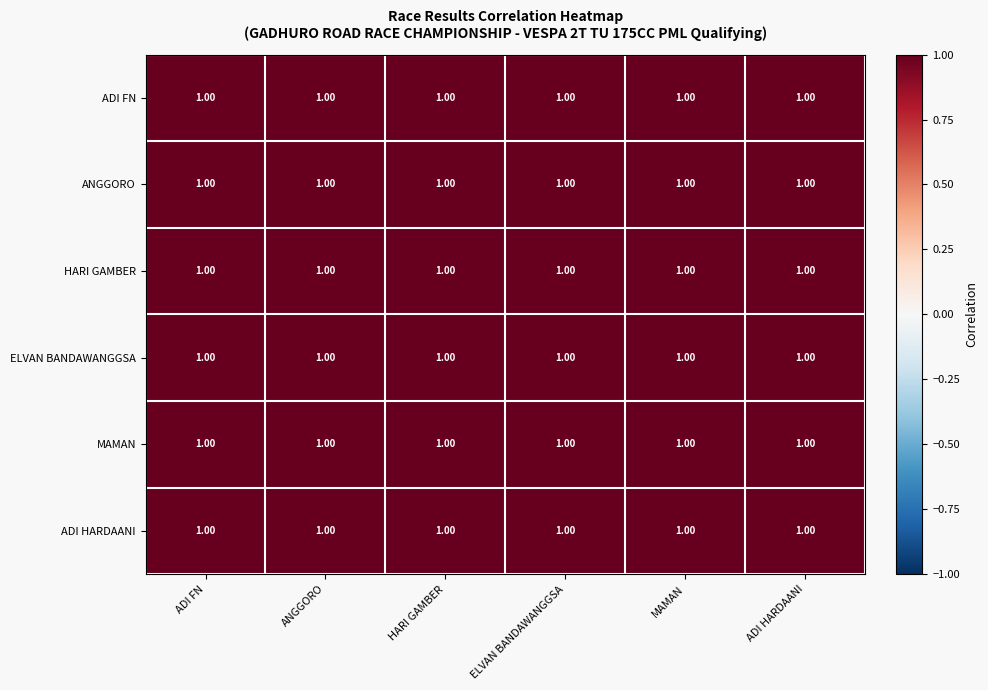

What is the smallest value displayed?

1.0